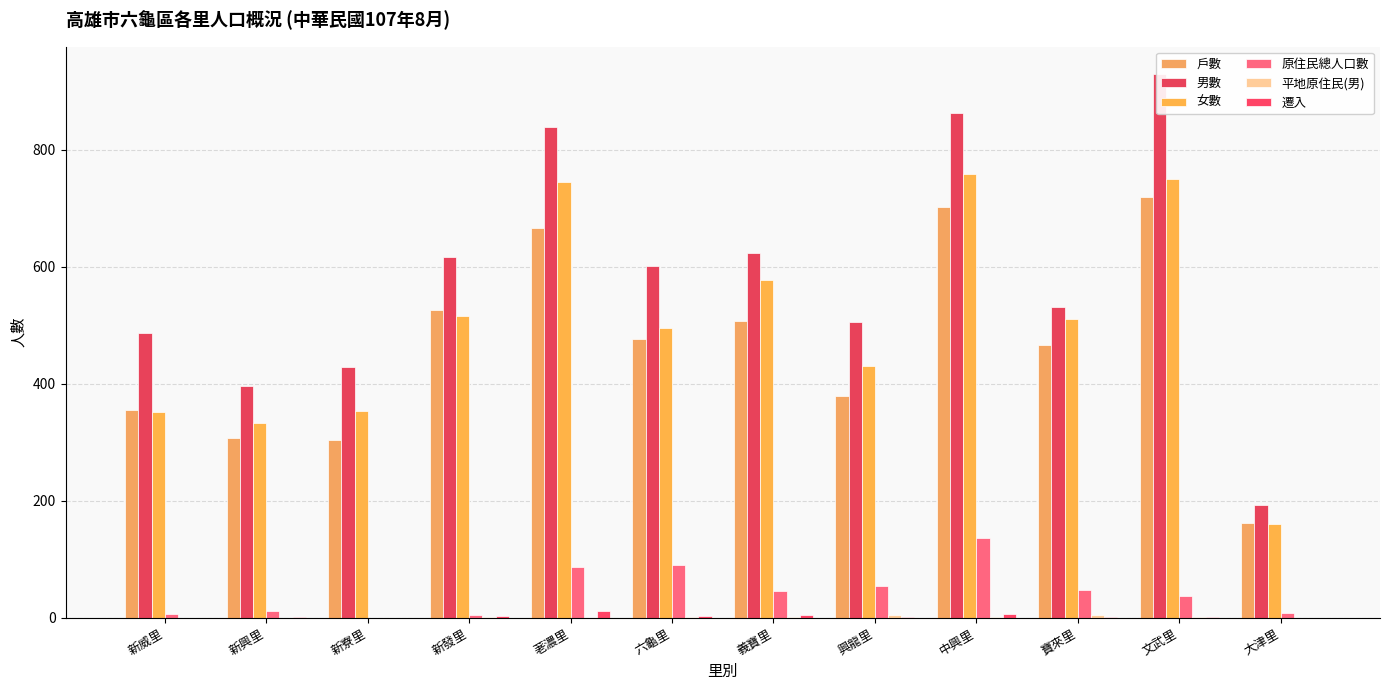

The value of 平地原住民(男) at 六龜里 is 1. True or false?

False